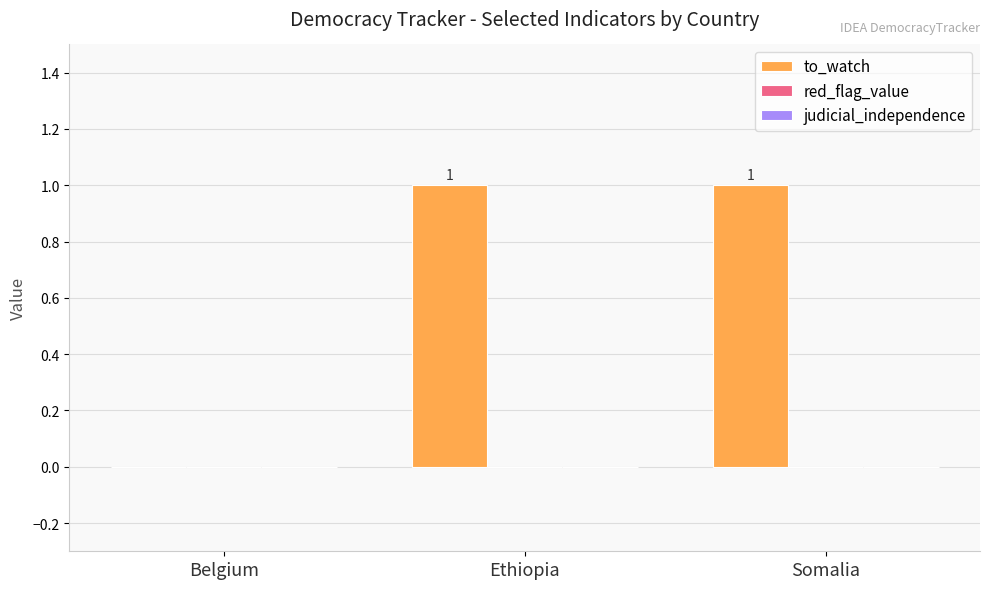

How many categories are shown in the chart?

3